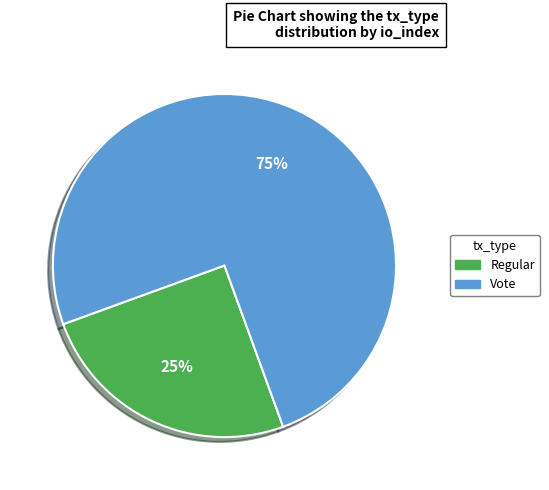

The Vote slice represents 81% of the pie. True or false?

False